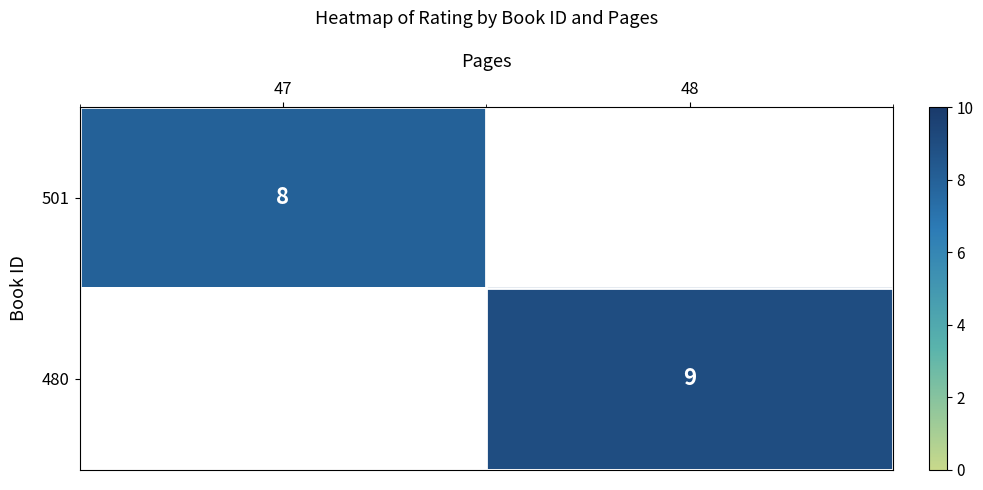

The 501 series shows 13 at 47. True or false?

False